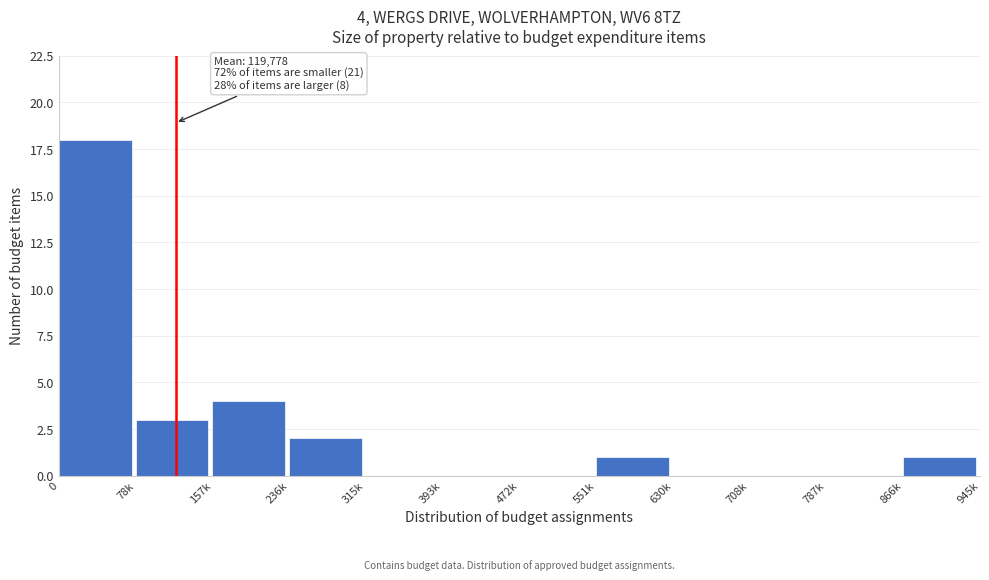

Reading left to right, what are all the values shown in this chart?

0=18	78k=3	157k=4	236k=2	315k=0	393k=0	472k=0	551k=1	630k=0	708k=0	787k=0	866k=1